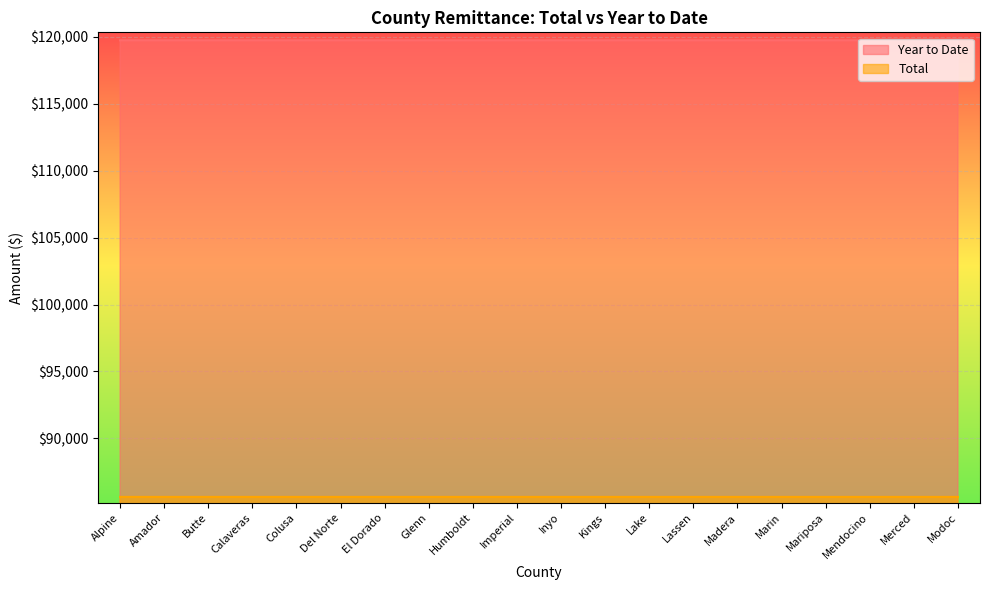

What is the difference between the maximum and second lowest values in the Year to Date series?

0.2